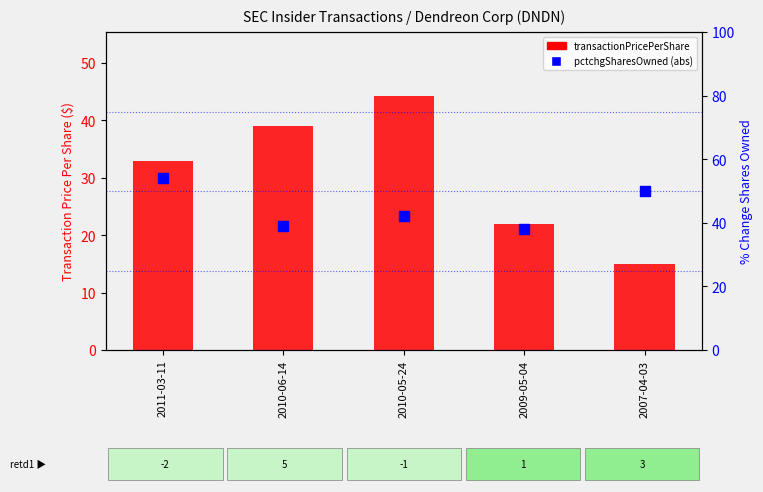

What is the total value across all series at 2011-03-11?

86.9